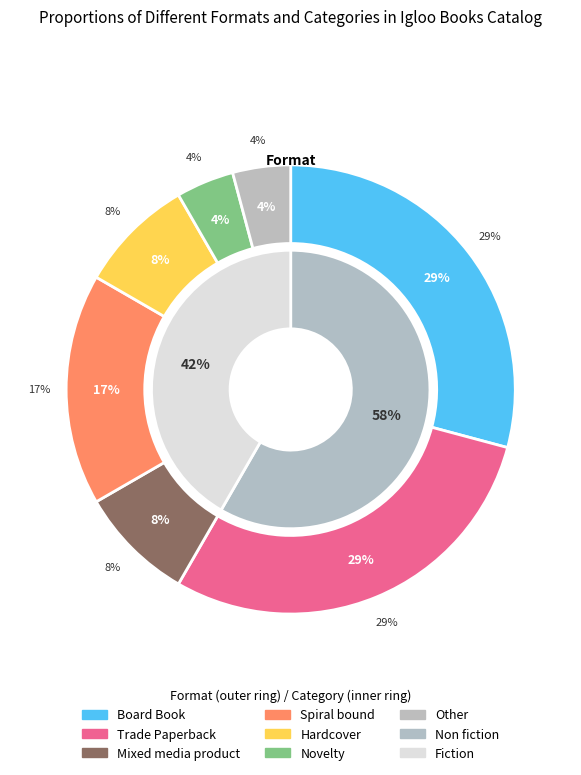

Which has a higher value, Trade Paperback or Novelty?

Trade Paperback